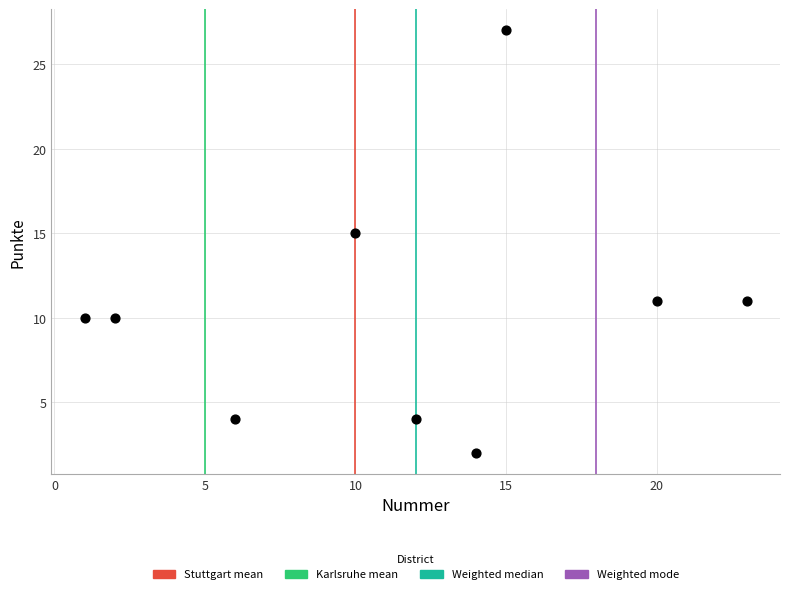

What Y value in the scatter plot is closest to 14?

15